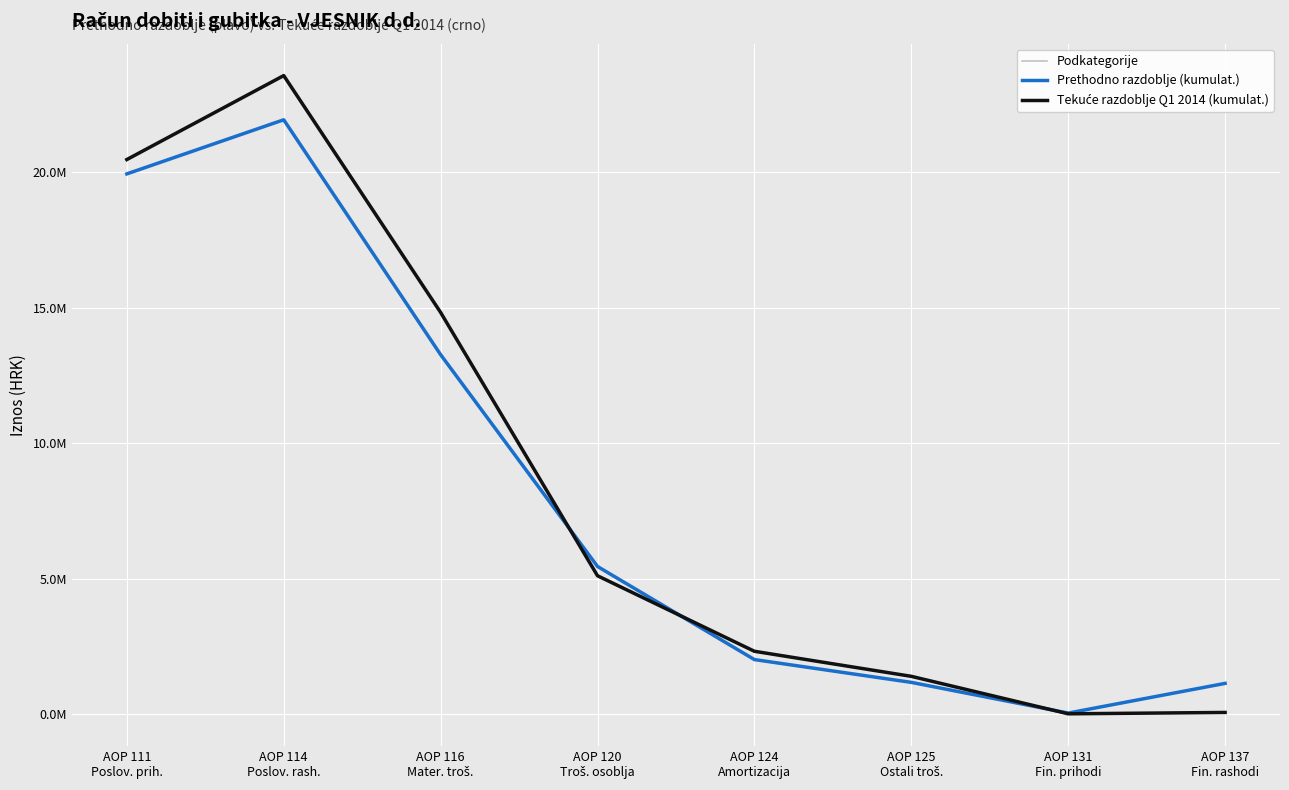

How many values in the Prethodno razdoblje (kumulat.) series exceed 5444771?

4